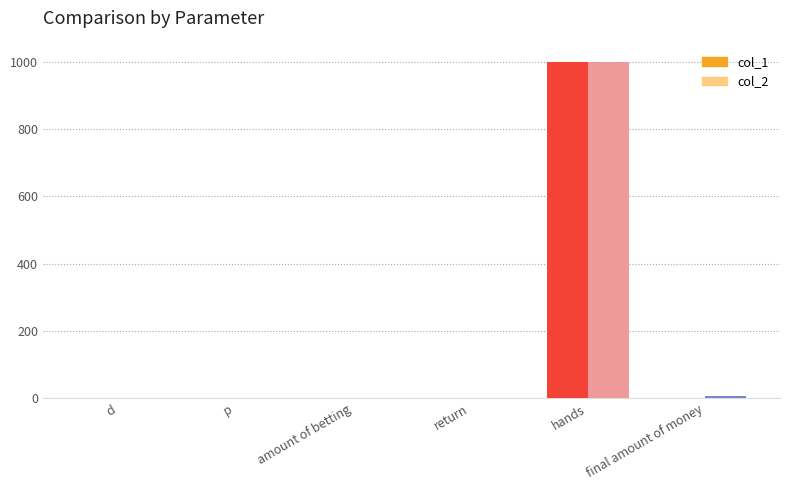

What is the sum of all col_1 values?

1002.8